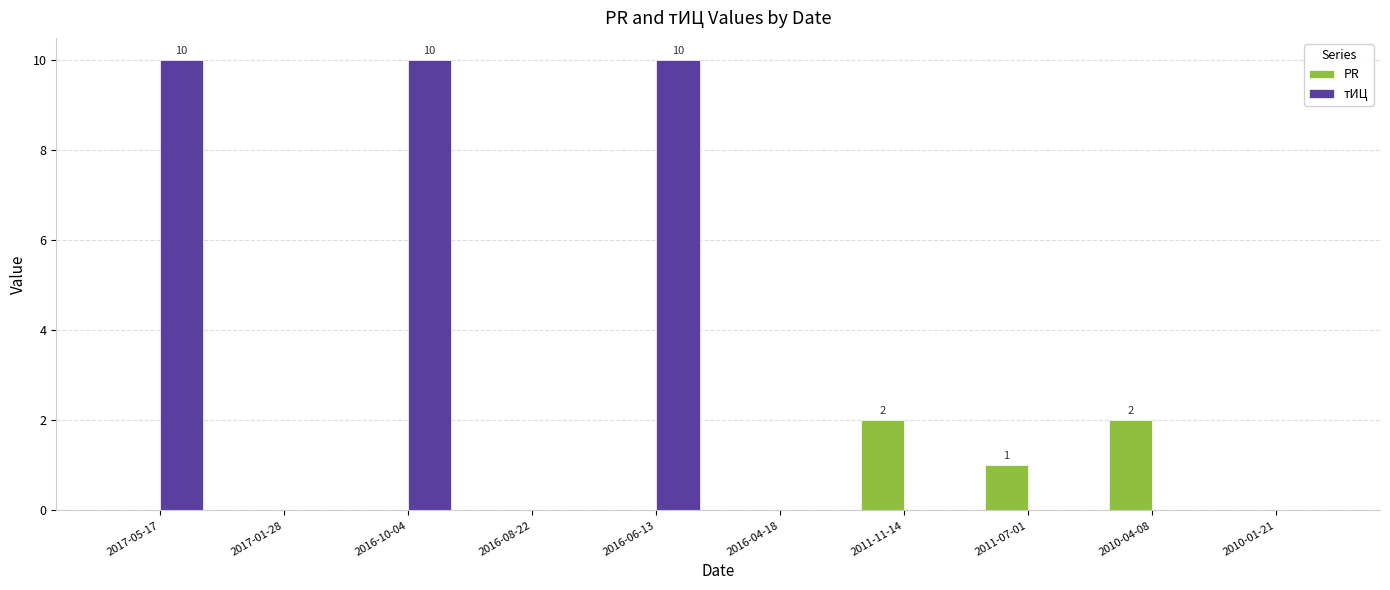

True or false: тИЦ has a value of 0 at 2011-07-01.

True